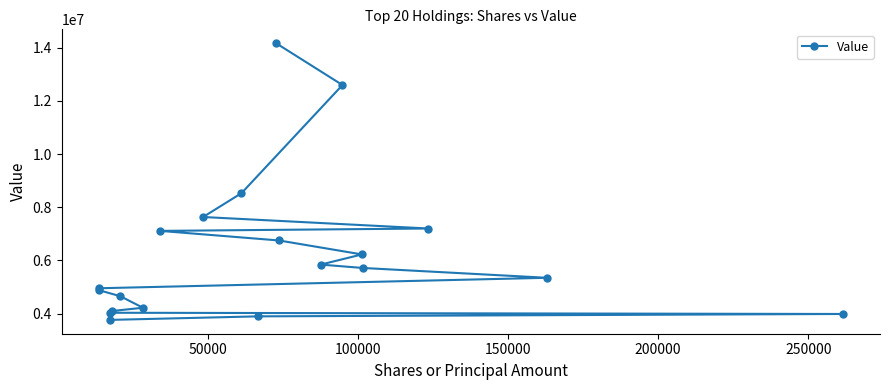

What is the difference between the maximum and minimum values?

10399000